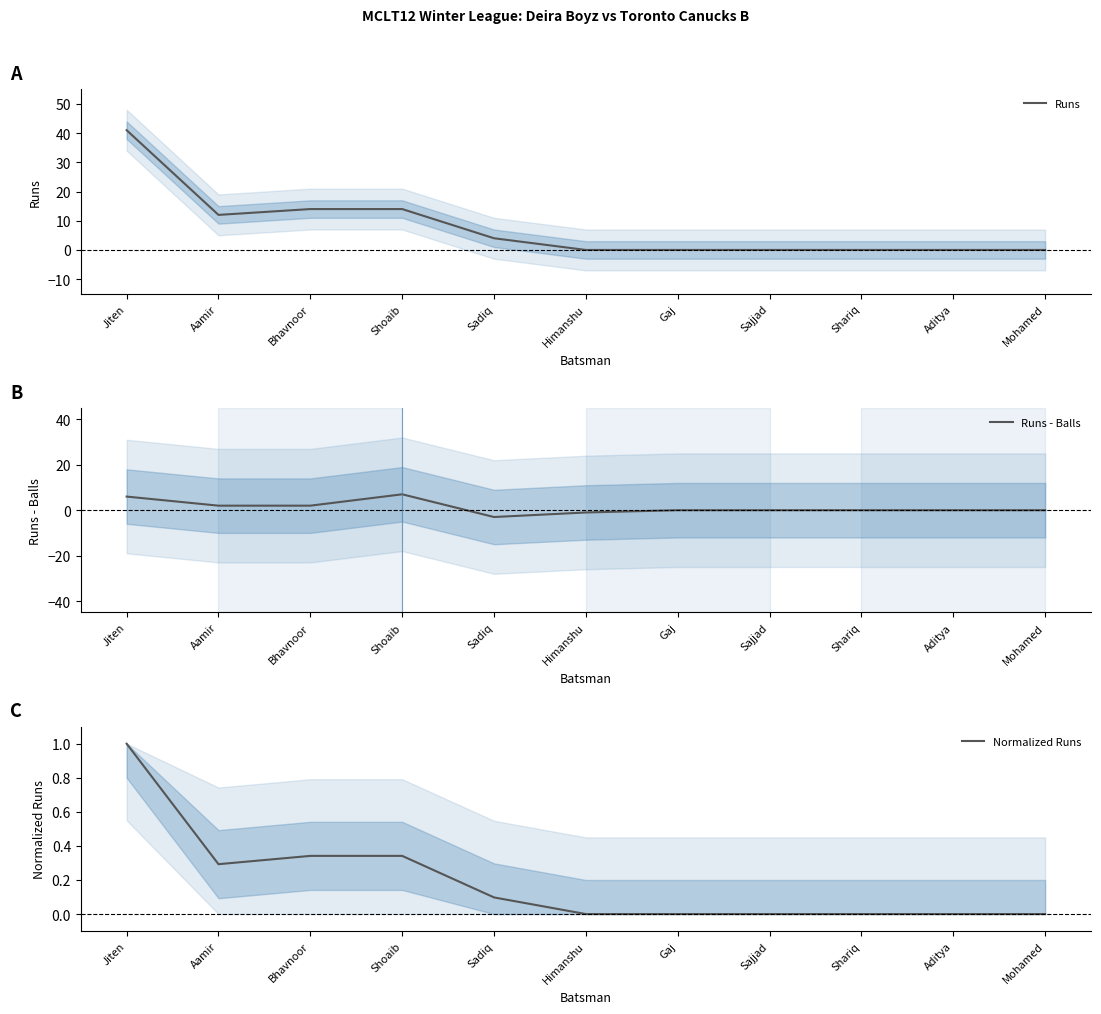

What is the label of the 2nd point from the left?

Aamir